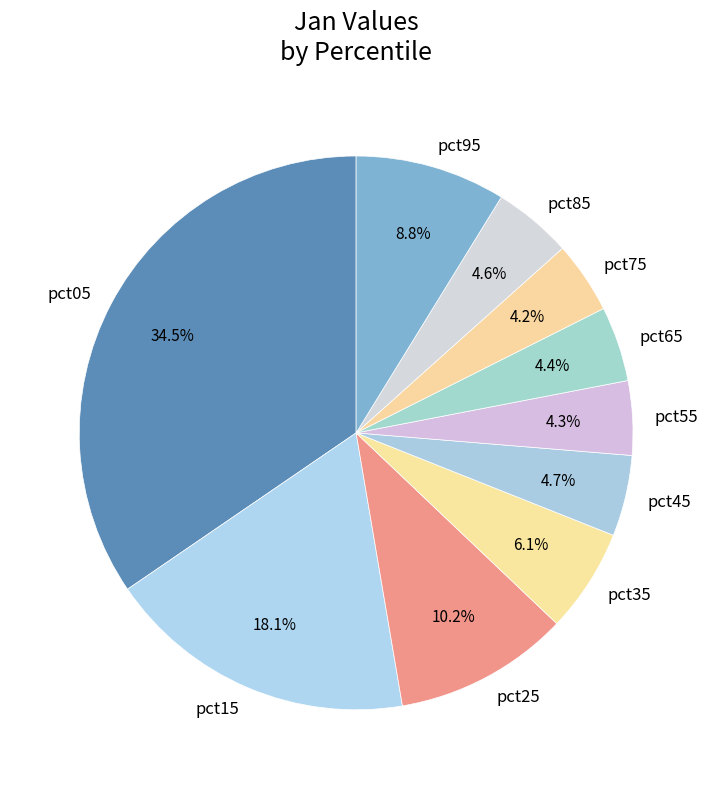

The pct35 slice represents 6% of the pie. True or false?

True